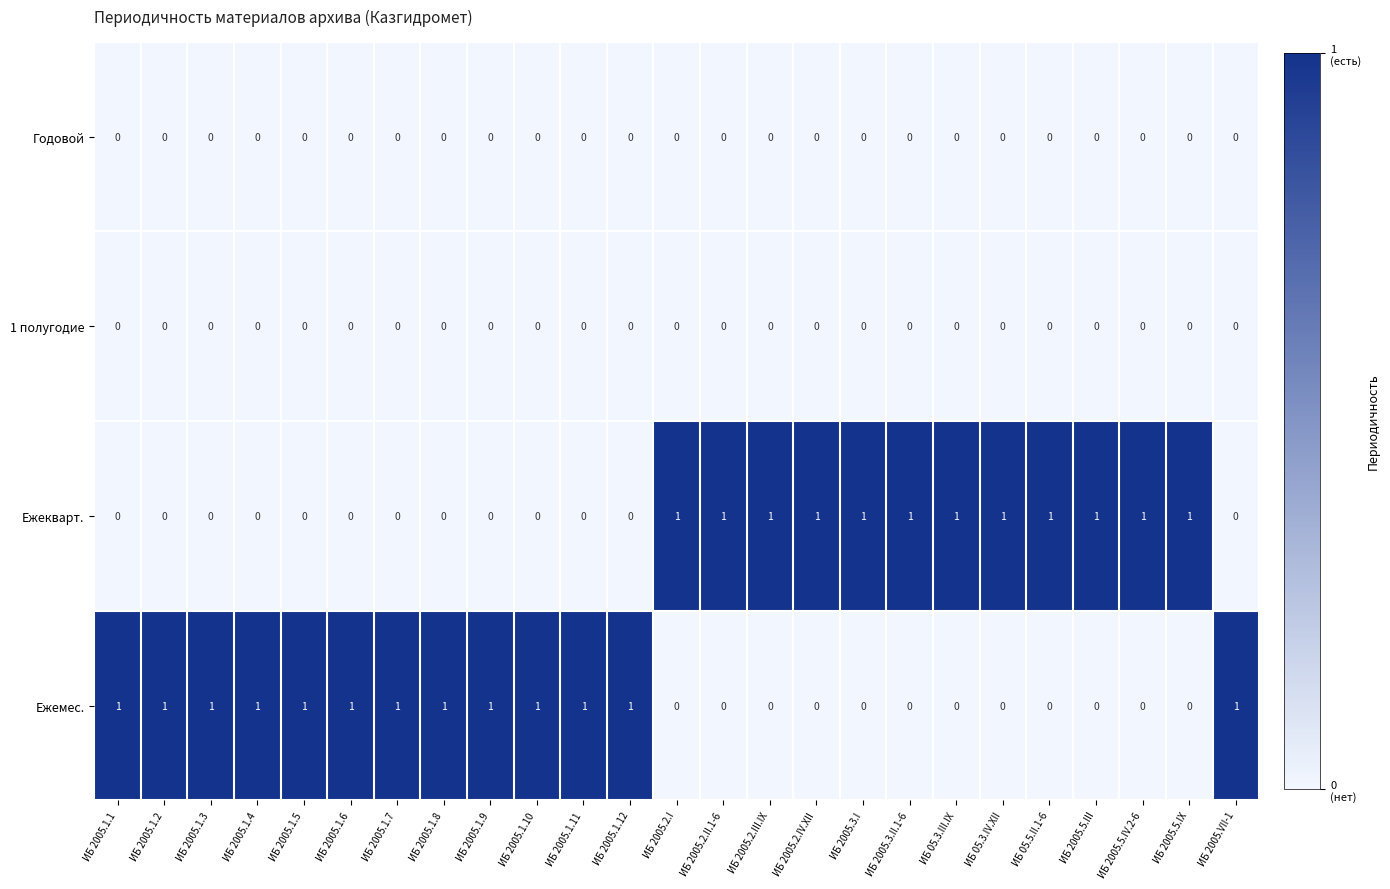

The Ежекварт. series shows 2 at ИБ 05.5.II.1-6. True or false?

False